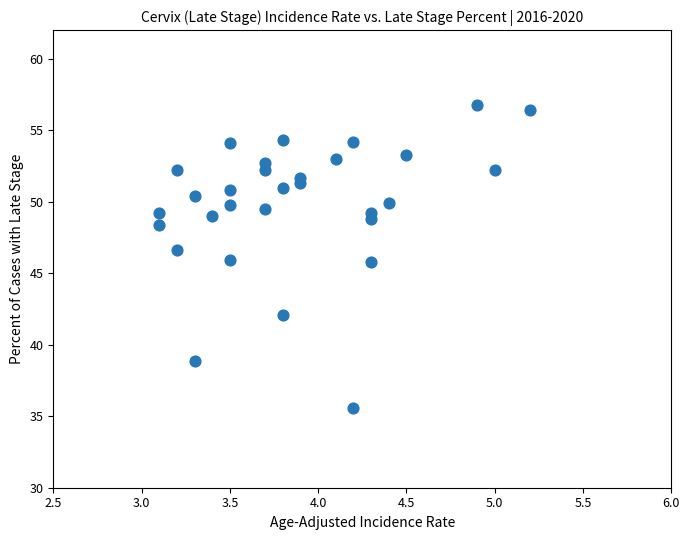

What is the range of Y values (max minus min)?

21.2